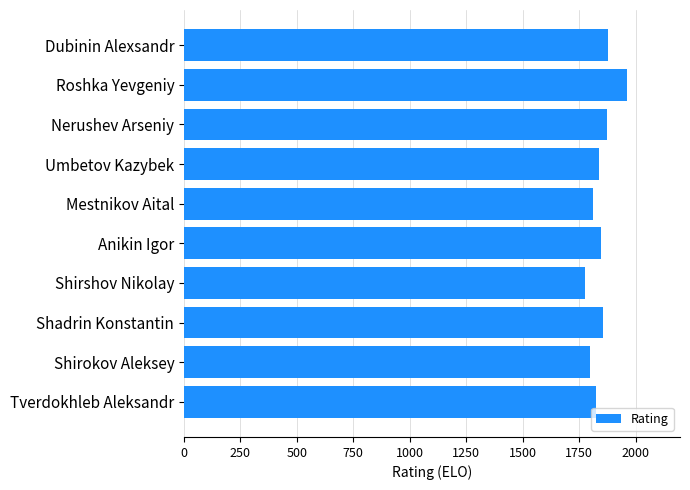

What is the greatest value displayed?

1961